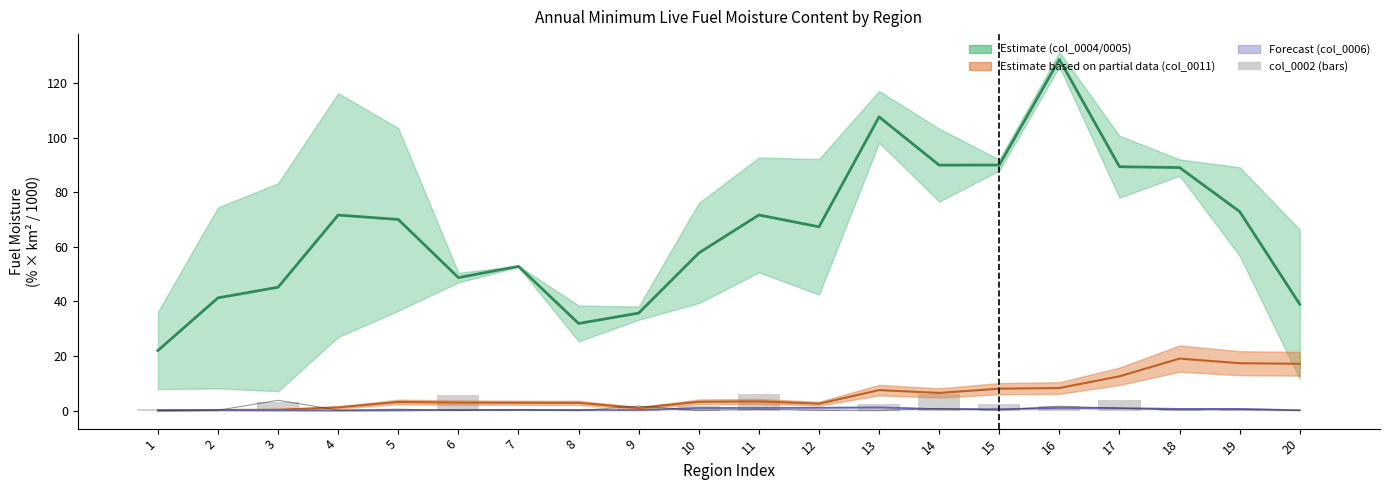

What is the average value of the col_0002 series?

1.9